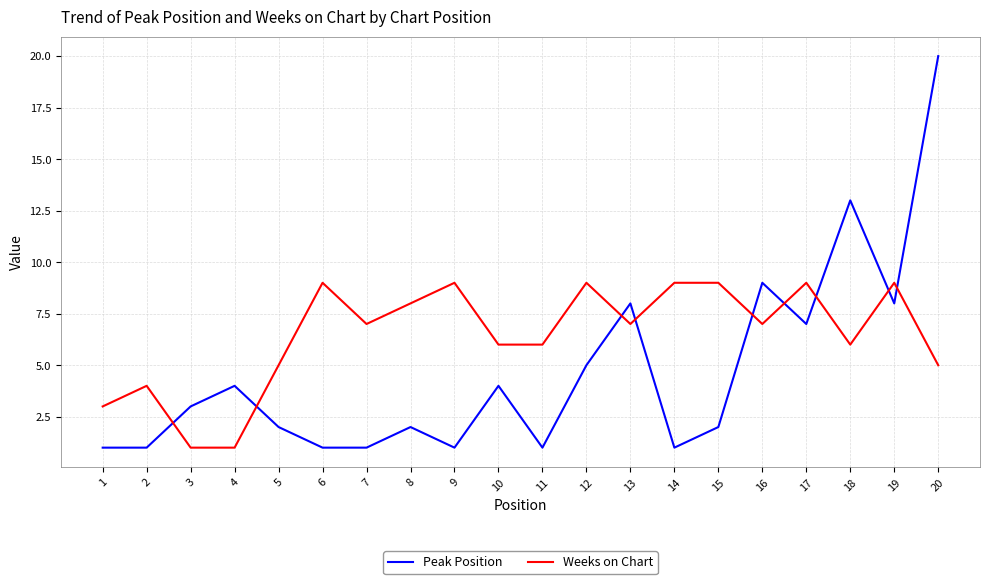

Which series ends up on top after the final intersection of Peak Position and Weeks on Chart?

Peak Position